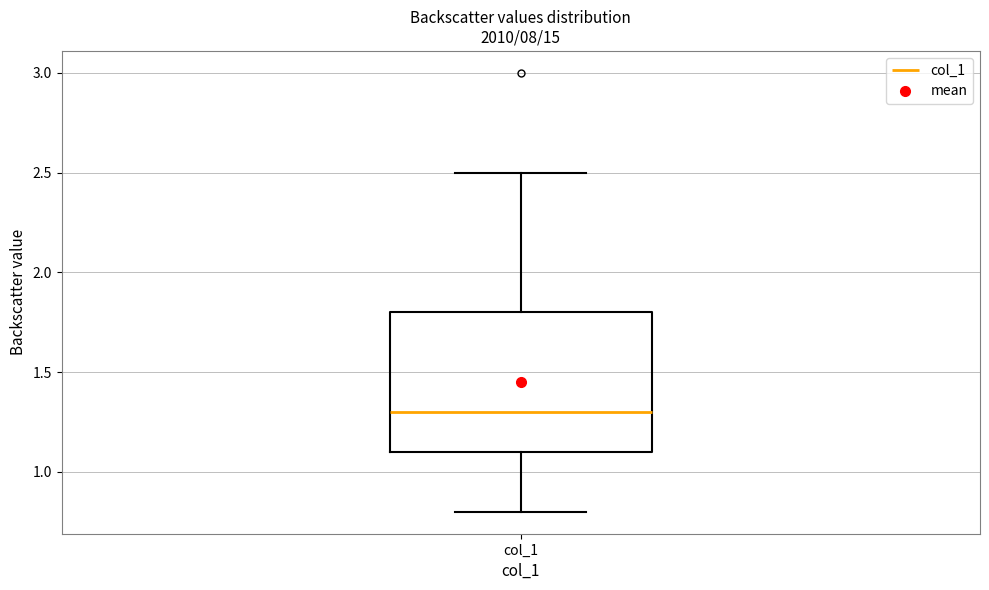

Where is the upper edge of the box for col_1 on the y-axis? The values are not printed on the chart, so give them approximately, as read against the axis.

1.8